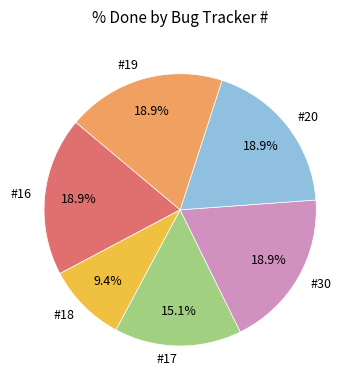

Between #18 and #30, which is larger?

#30